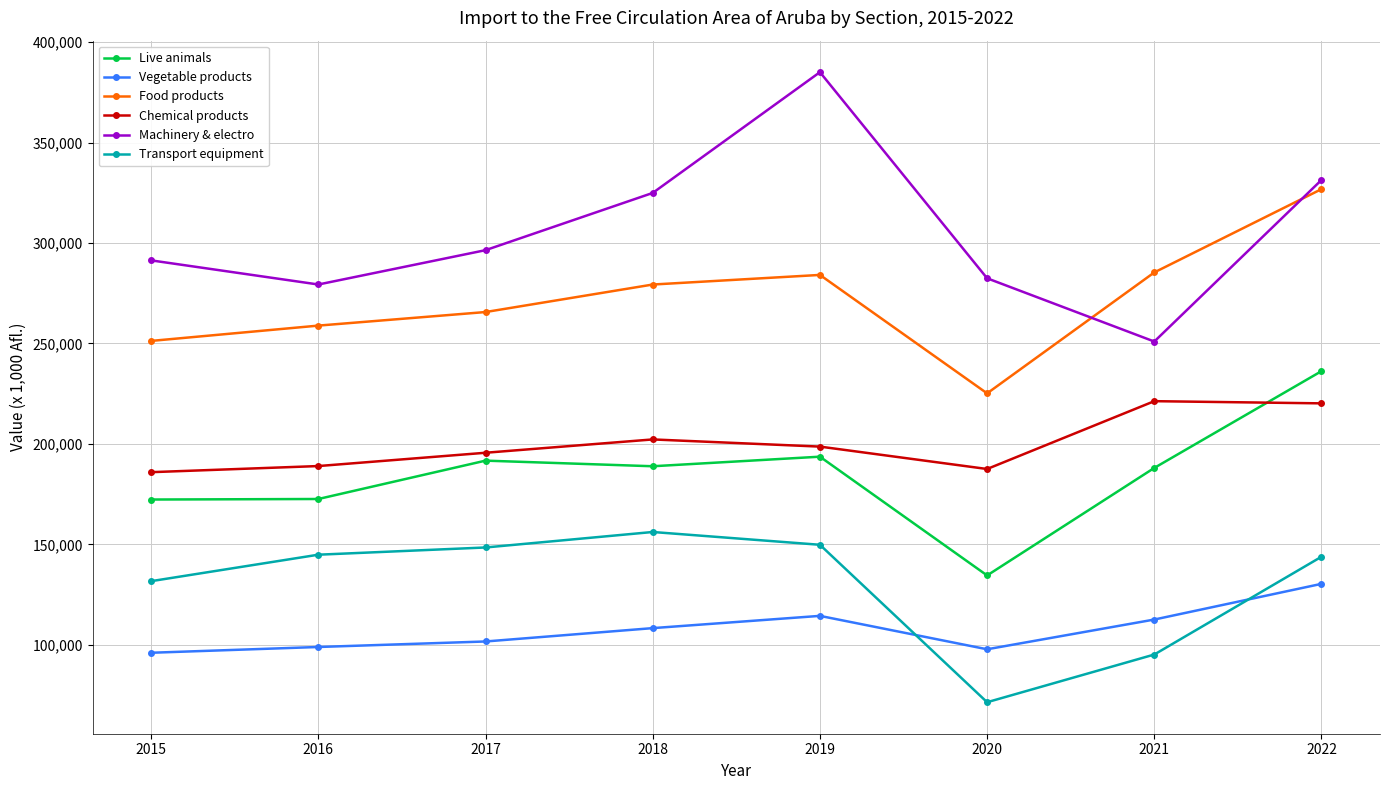

True or false: Food products and Transport equipment intersect in this chart.

False